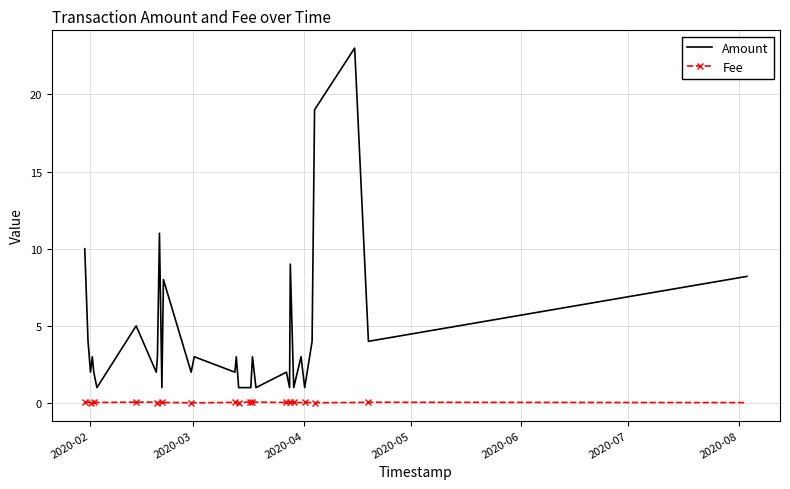

Which series has the largest total across all categories?

Amount